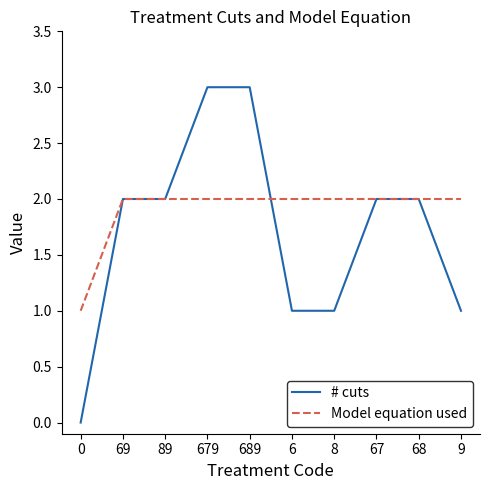

The # cuts series shows 1 at 67. True or false?

False